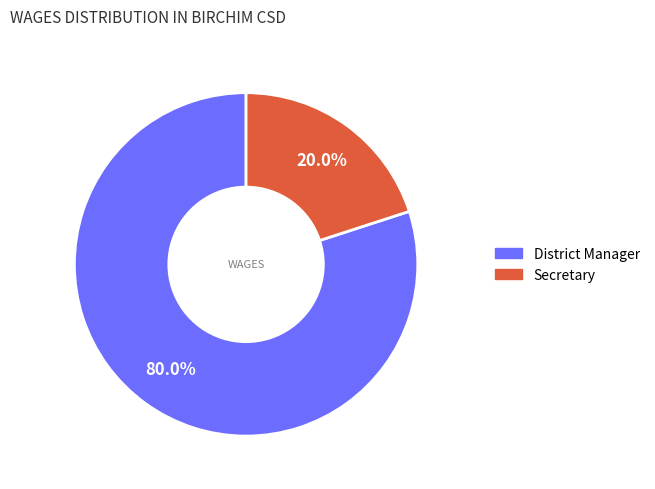

Which has a higher value, Secretary or District Manager?

District Manager